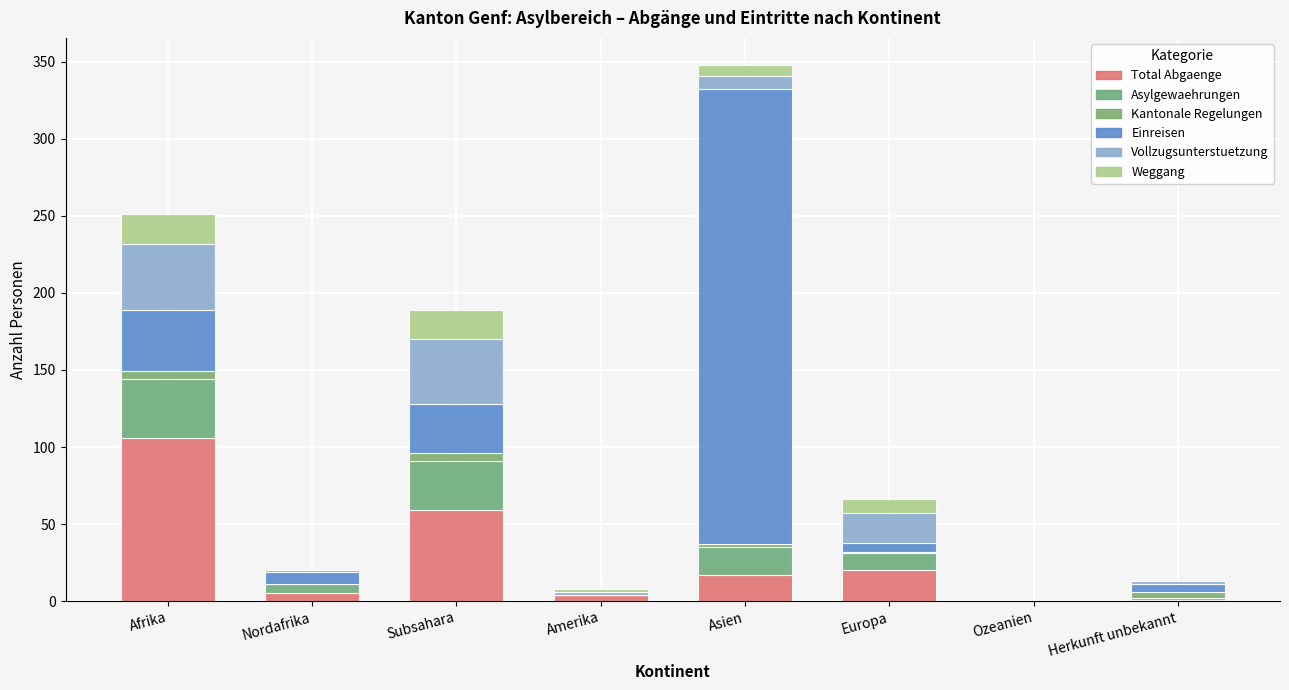

Rank the series at Afrika from lowest to highest value.

Kantonale Regelungen, Weggang, Asylgewaehrungen, Einreisen, Vollzugsunterstuetzung, Total Abgaenge